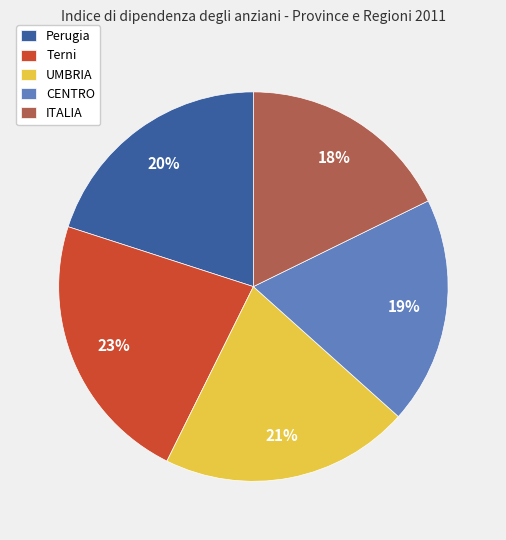

How many slices are in this pie chart?

5